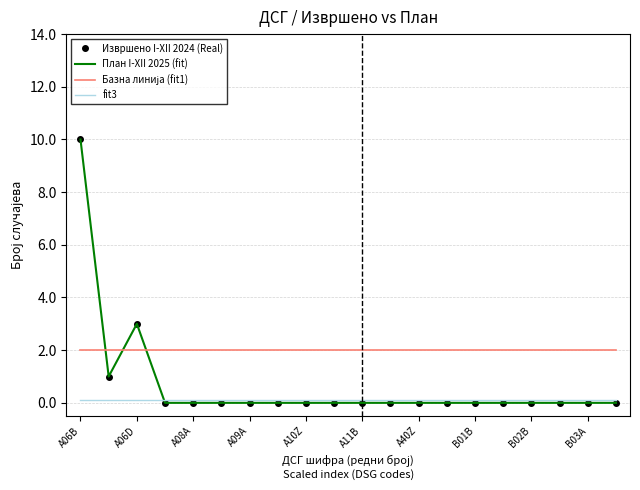

What is the value of the fit3 point at the 19th from the left?

0.1